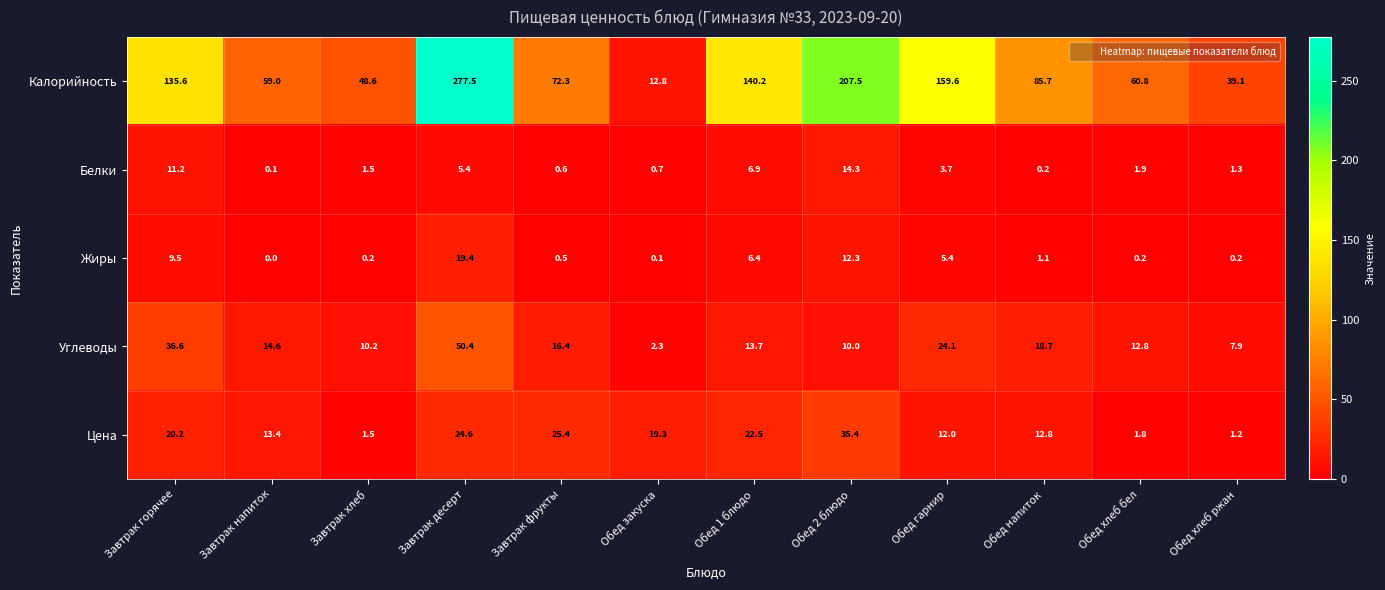

Rank the categories by Цена value from highest to lowest.

Обед 2 блюдо, Завтрак фрукты, Завтрак десерт, Обед 1 блюдо, Завтрак горячее, Обед закуска, Завтрак напиток, Обед напиток, Обед гарнир, Обед хлеб бел, Завтрак хлеб, Обед хлеб ржан